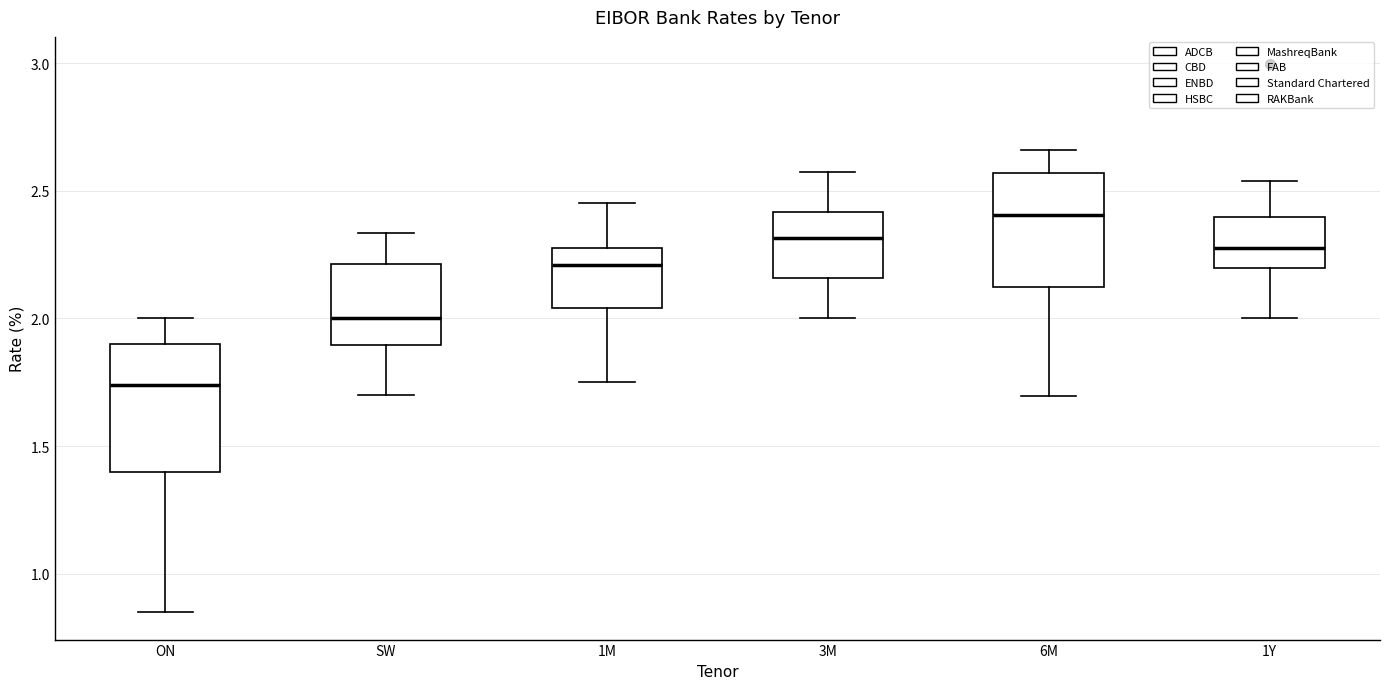

Comparing the boxes themselves (not the whiskers), which one is the tallest?

ON